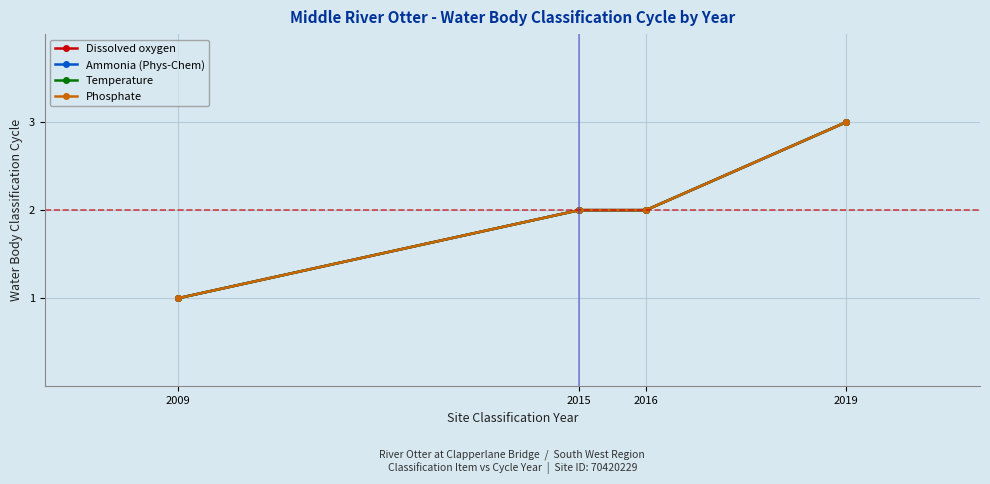

Is this an area chart (filled region under the line)?

No